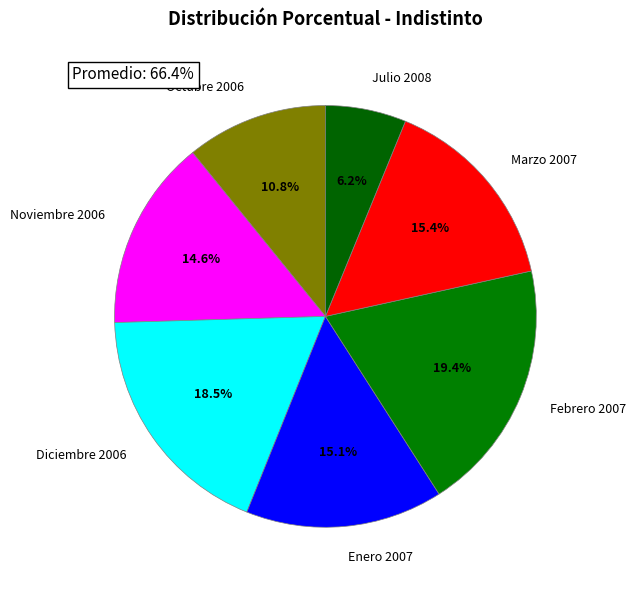

What percentage is the Octubre 2006 slice, to the nearest percent?

11%